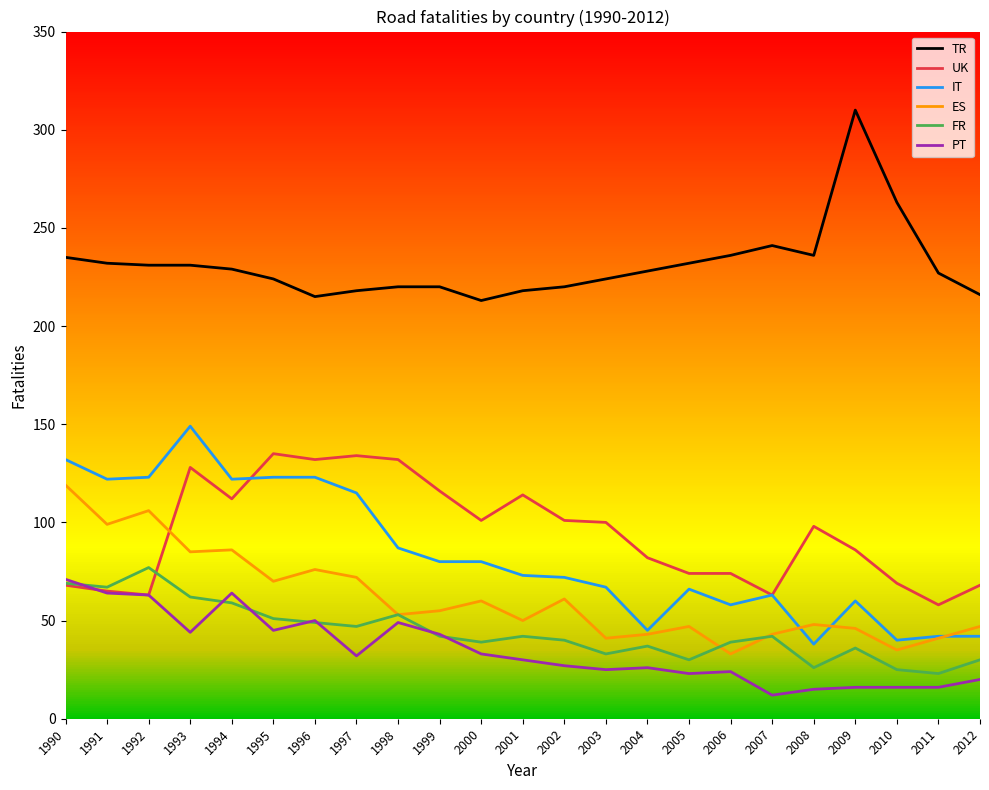

The ES series shows 35 at 2010. True or false?

True